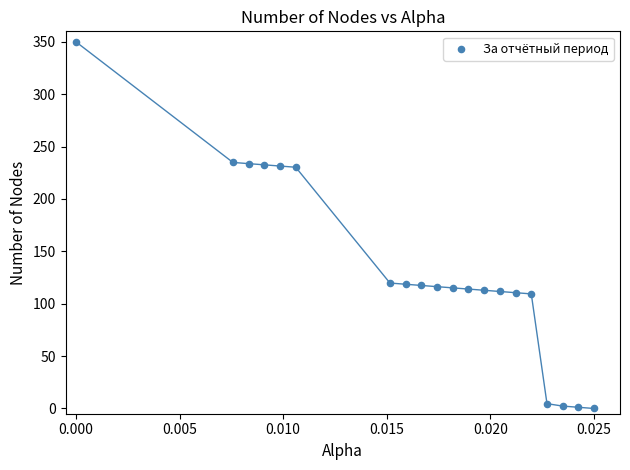

What is the range of Y values (max minus min)?

350.0